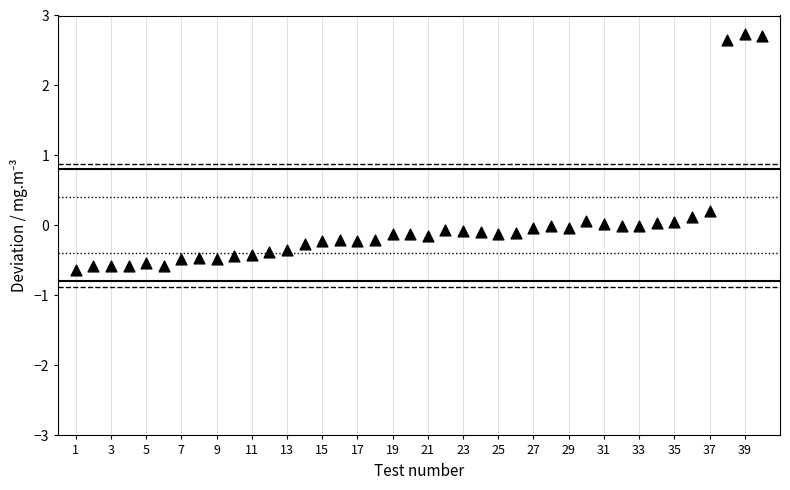

What is the range of Y values (max minus min)?

3.4